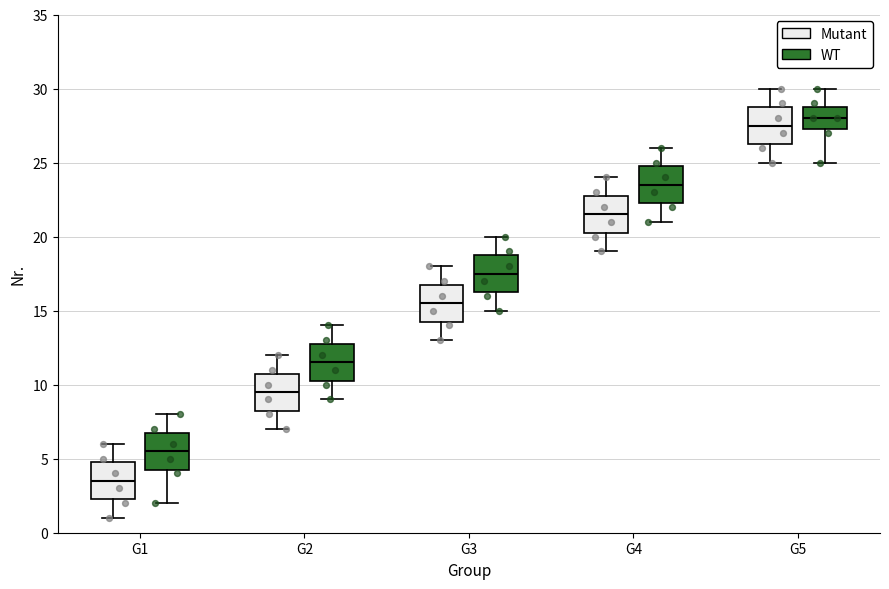

Which box's median line is the lowest?

G1 (Mutant)